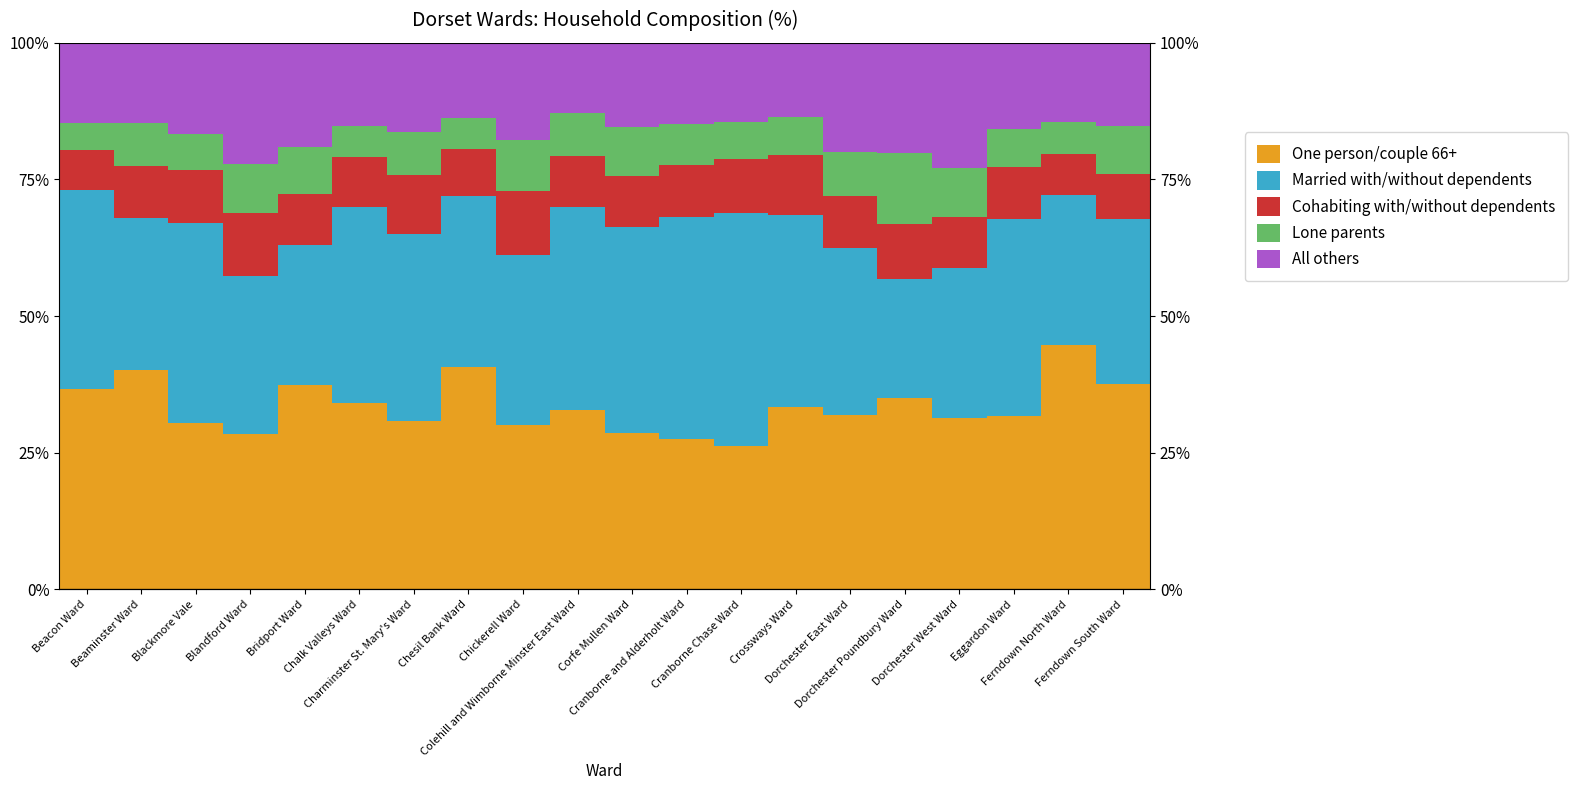

Rank the series at Colehill and Wimborne Minster East Ward from lowest to highest value.

Lone parents, Cohabiting with/without dependents, All others, One person/couple 66+, Married with/without dependents